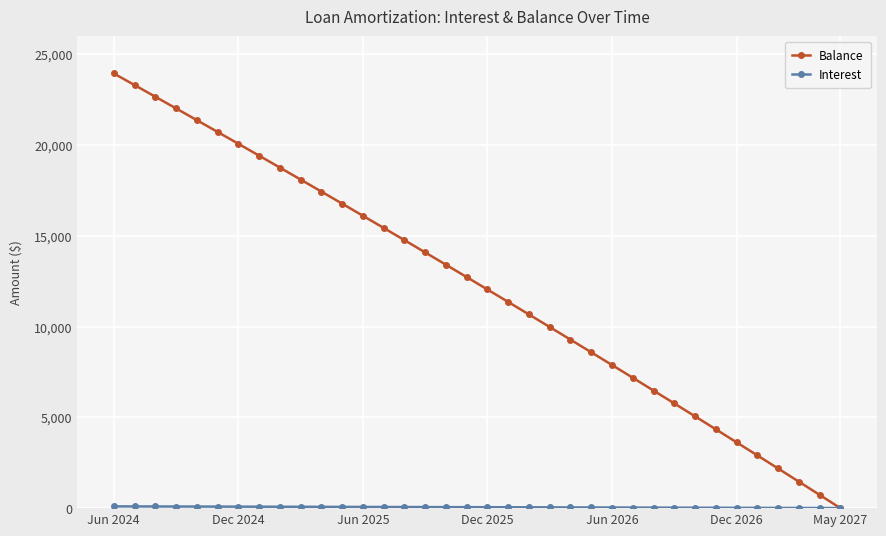

Which series has the widest spread of values?

Balance